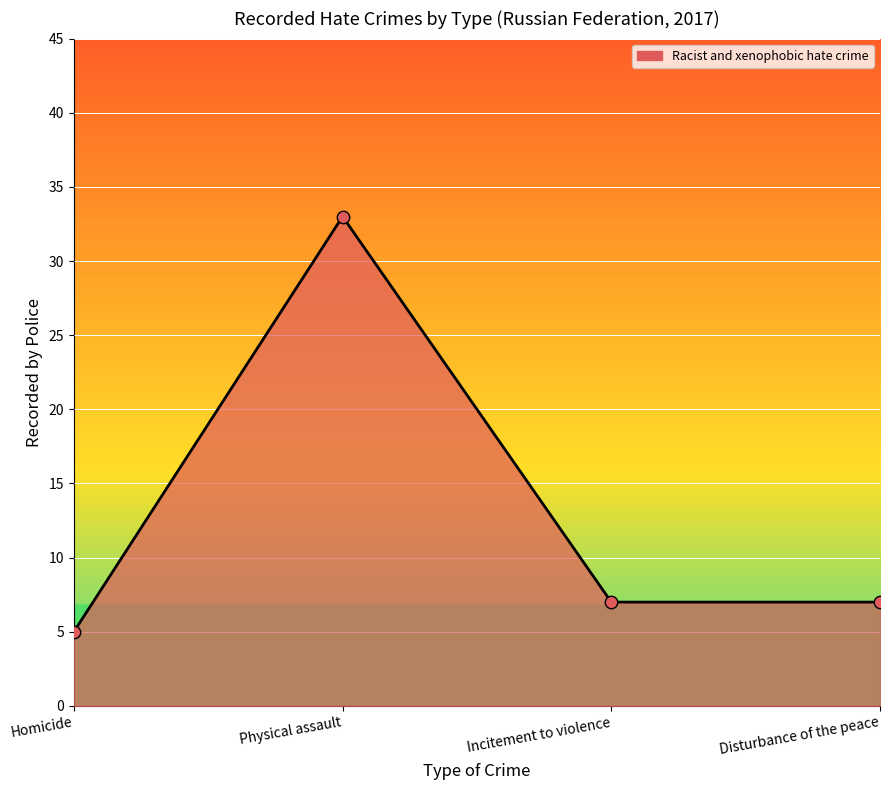

Between Homicide and Disturbance of the peace, which is larger?

Disturbance of the peace